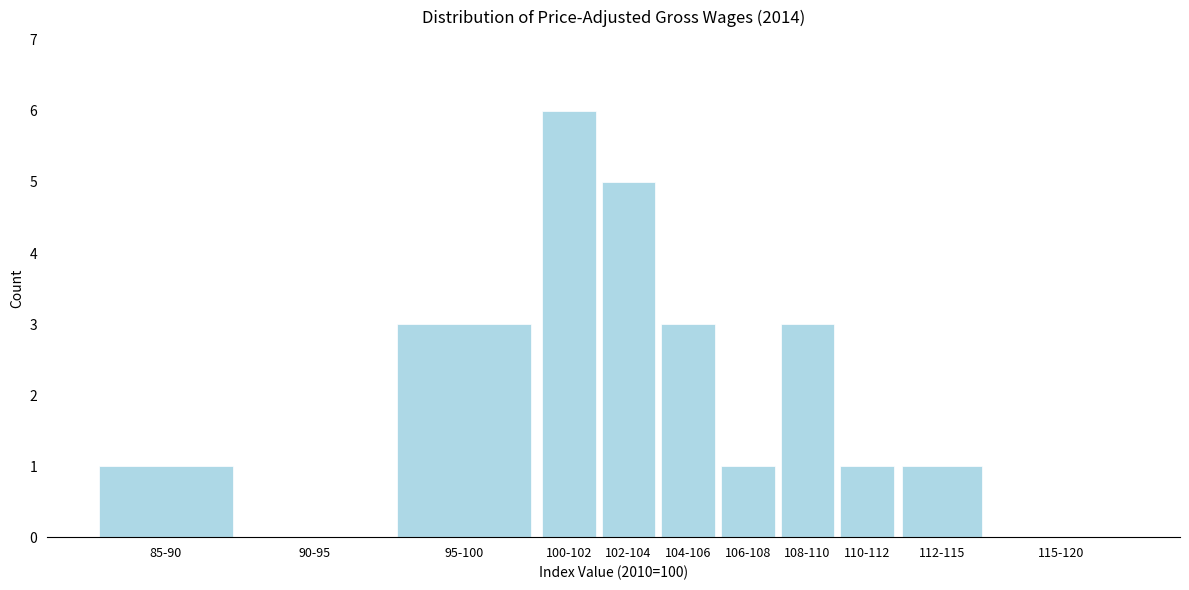

Reading right to left, extract all data points from this chart.

115-120=0	112-115=1	110-112=1	108-110=3	106-108=1	104-106=3	102-104=5	100-102=6	95-100=3	90-95=0	85-90=1